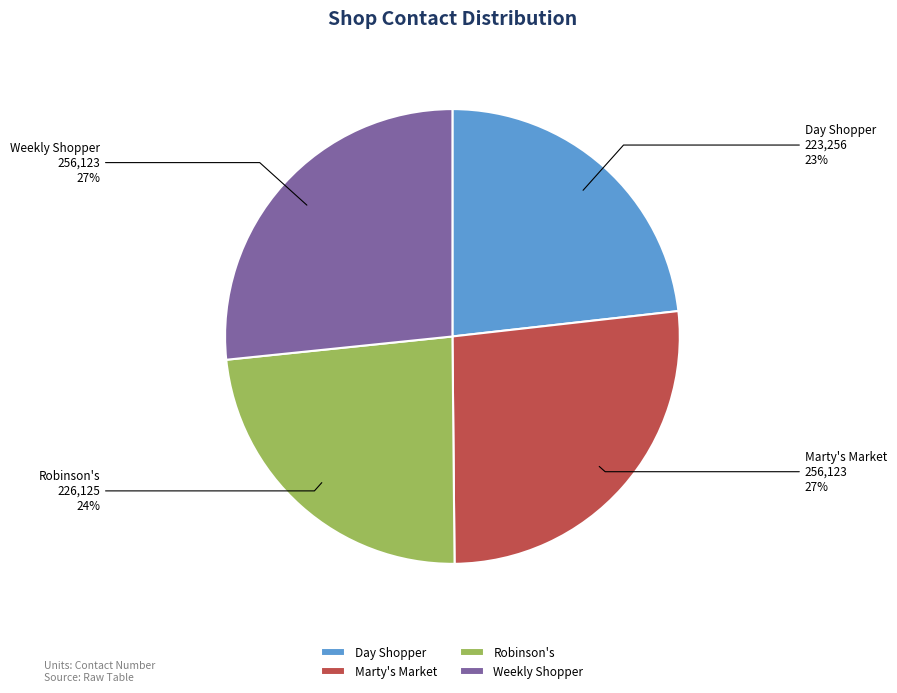

How many segments does this pie chart have?

4